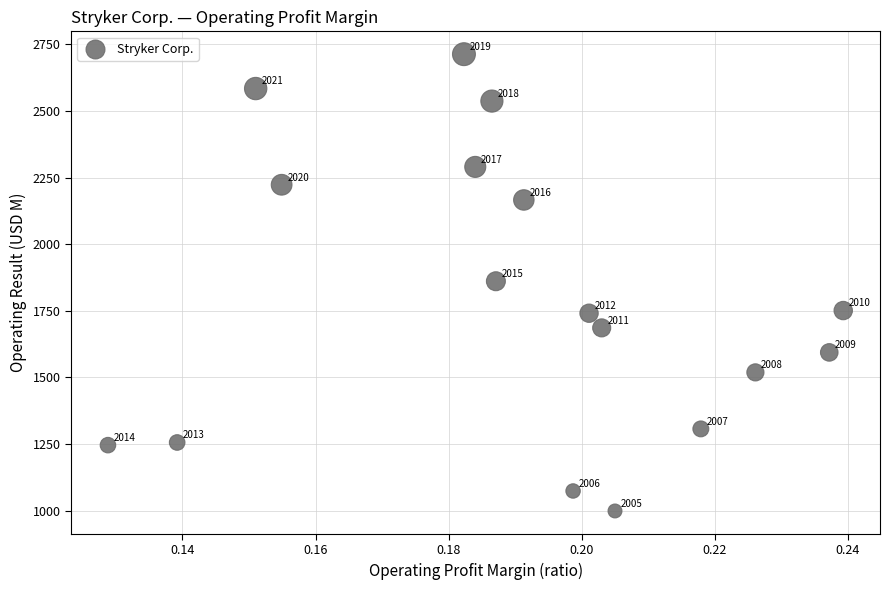

What is the range of Y values (max minus min)?

1714